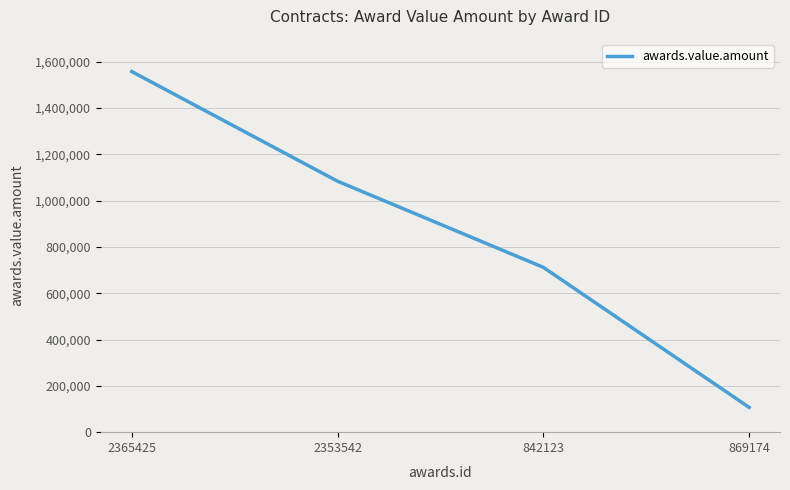

How many categories are shown in the chart?

4